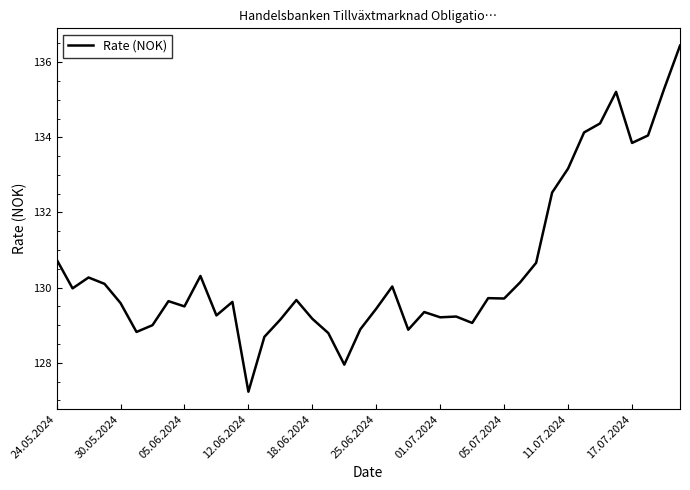

What is the difference between the maximum and minimum values?

9.2